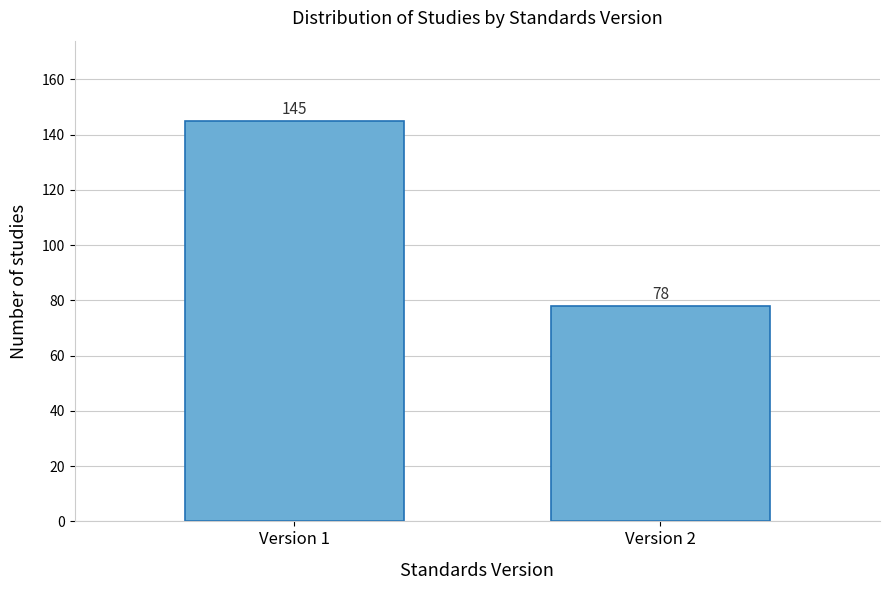

Reading left to right, what are all the values shown in this chart?

Version 1=145	Version 2=78